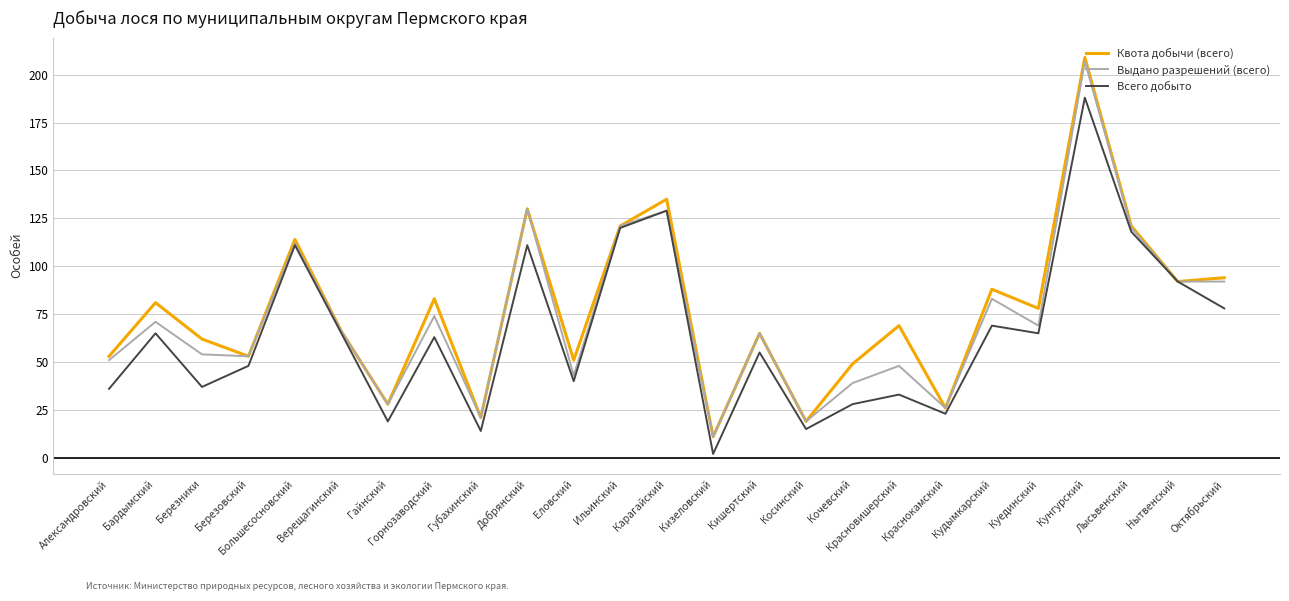

In Всего добыто, how many points are lower than both neighbors (excluding endpoints)?

8